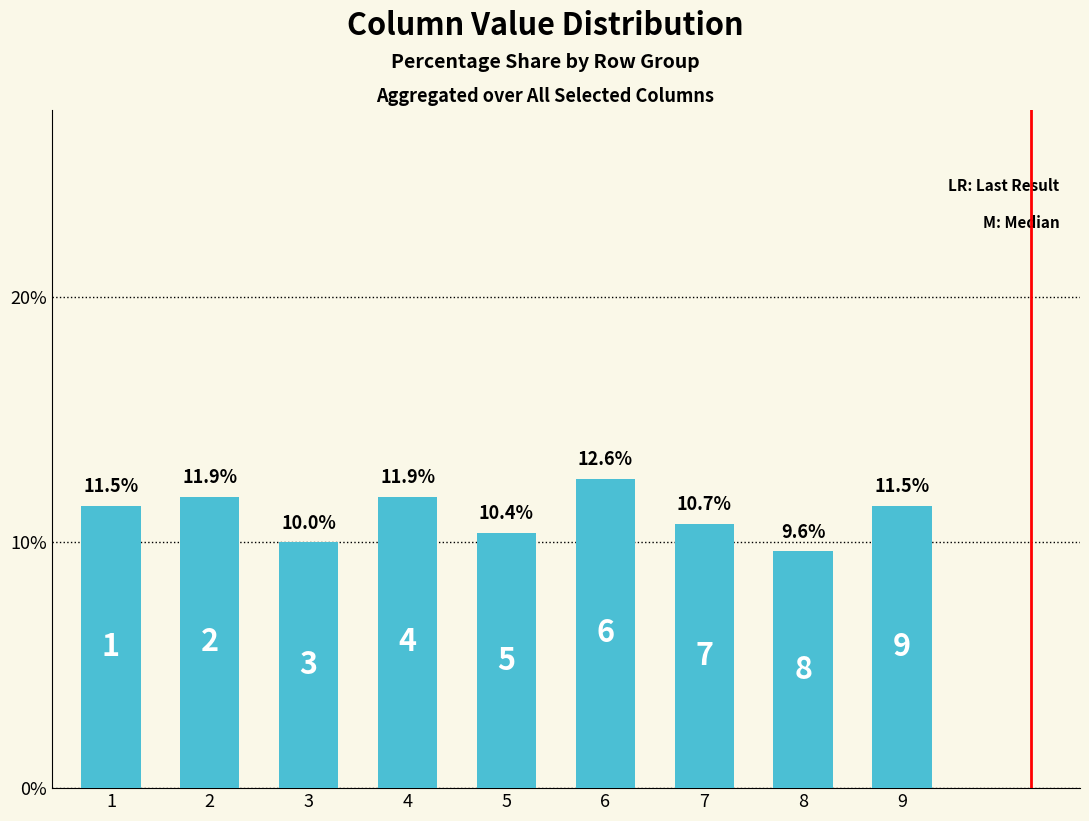

Which category has the lowest value across all series?

8